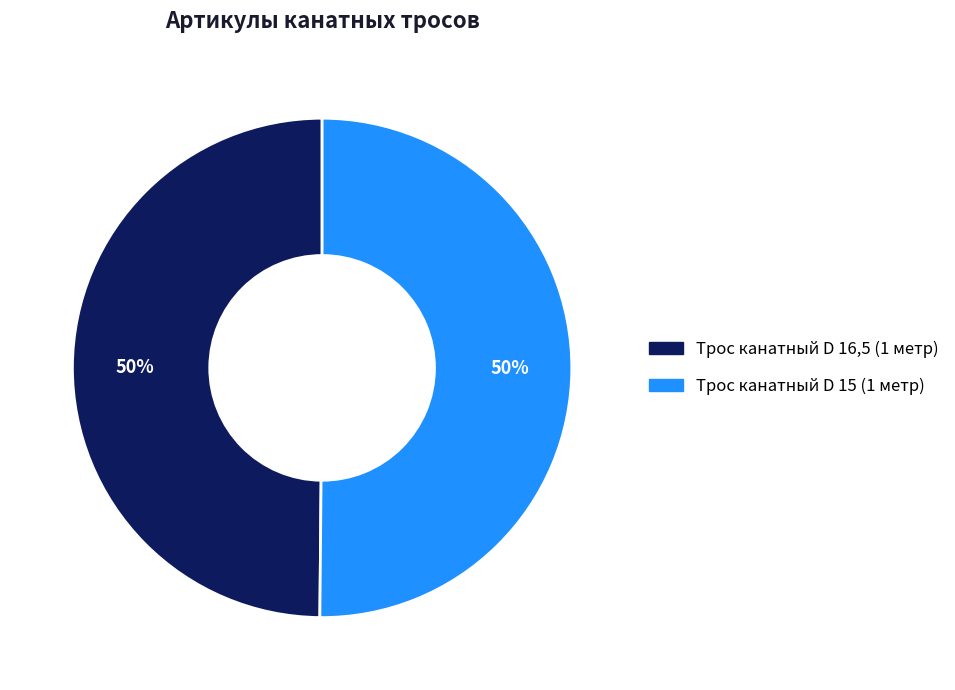

Do Трос канатный D 15 (1 метр) and Трос канатный D 16,5 (1 метр) together represent more than half of the pie?

Yes